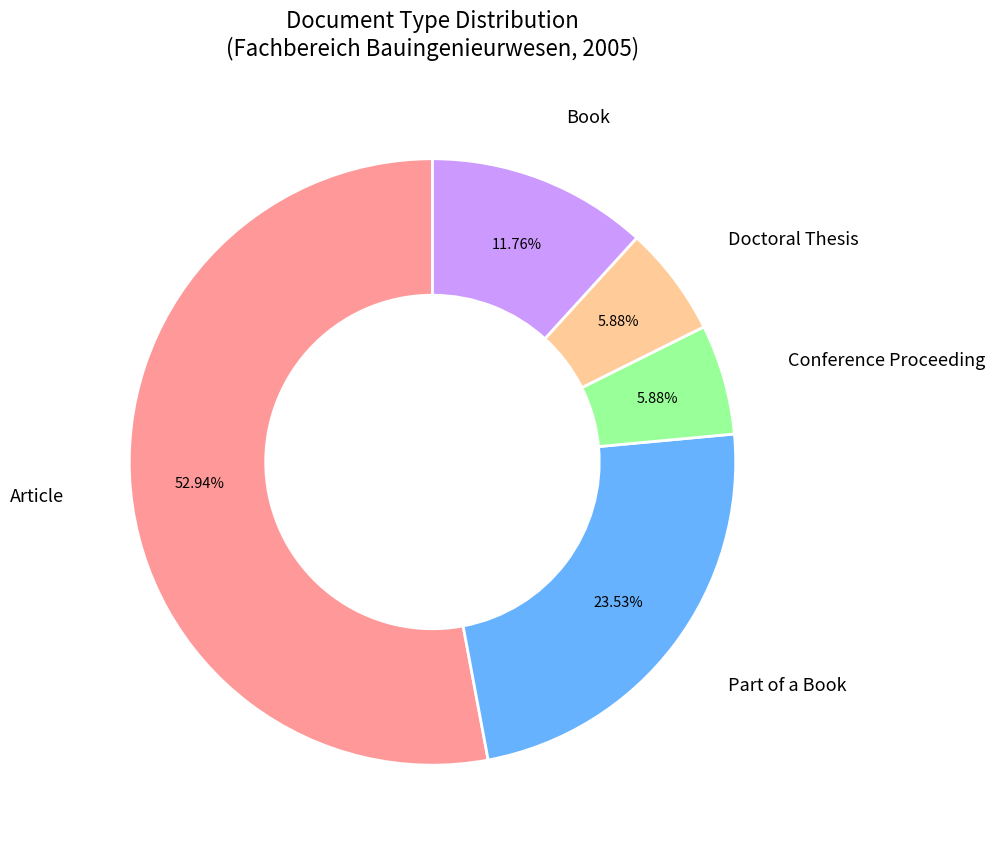

What is the ratio of the value at Book to the value at Conference Proceeding?

2.0